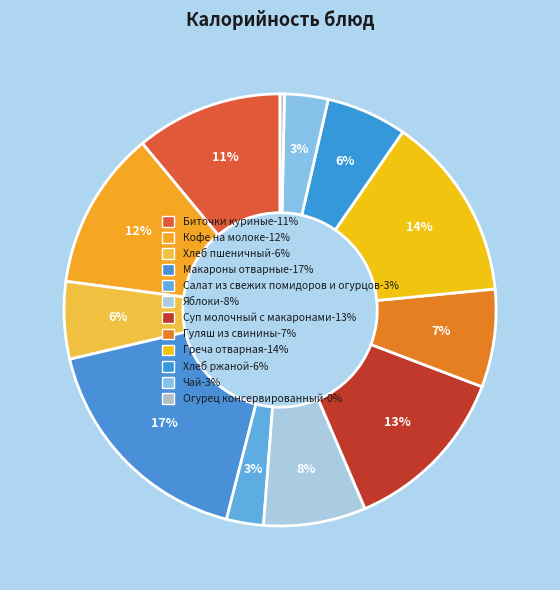

To the nearest percent, what is the combined percentage of Чай and Хлеб ржаной?

9%